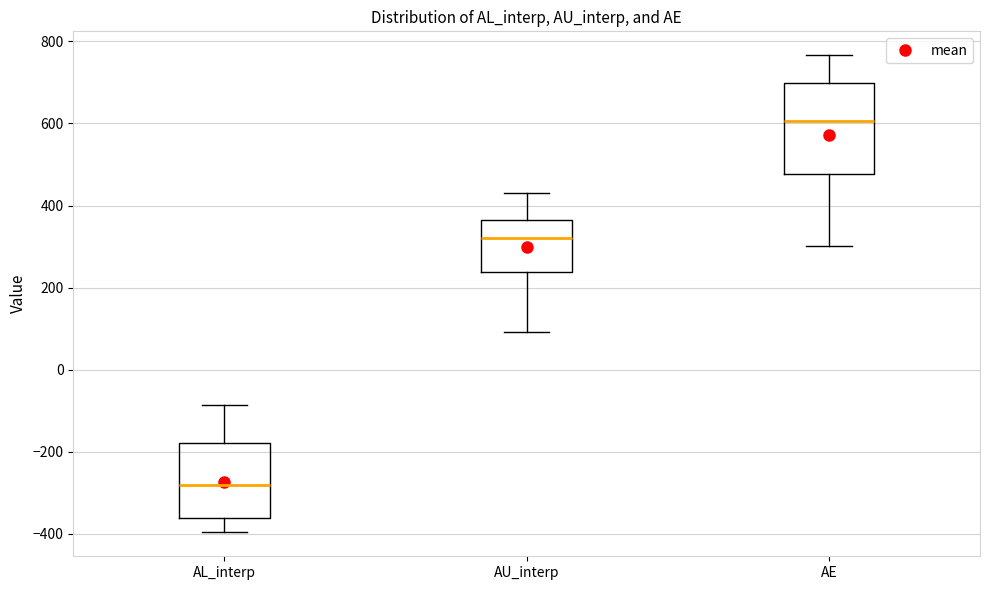

Reading left to right, read every box against the y-axis: the position of its median line, the range the box covers, and the ends of its whiskers. The values are not printed on the chart, so give them approximately, as read against the axis.

AL_interp: median -280, box -360 to -180, whiskers -400 to -80
AU_interp: median 320, box 240 to 360, whiskers 100 to 440
AE: median 600, box 480 to 700, whiskers 300 to 760